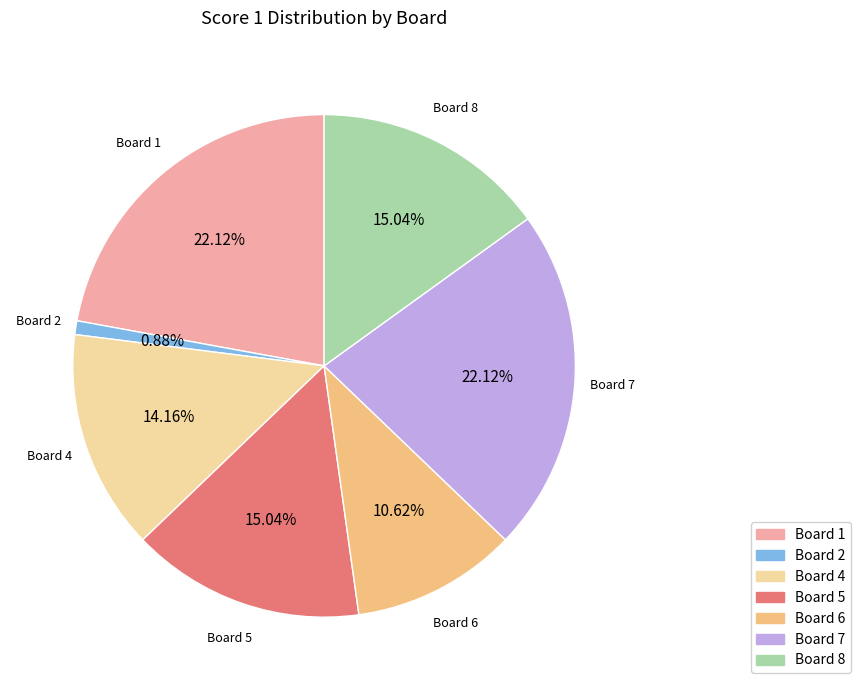

The Board 4 slice represents 19% of the pie. True or false?

False